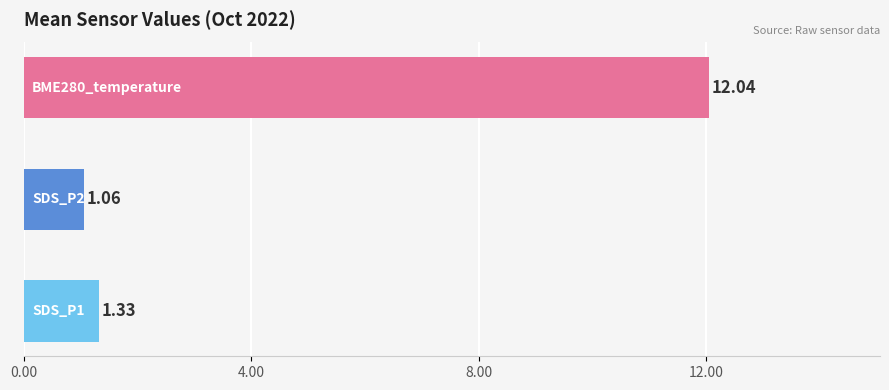

What is the difference between the maximum and minimum values?

11.0